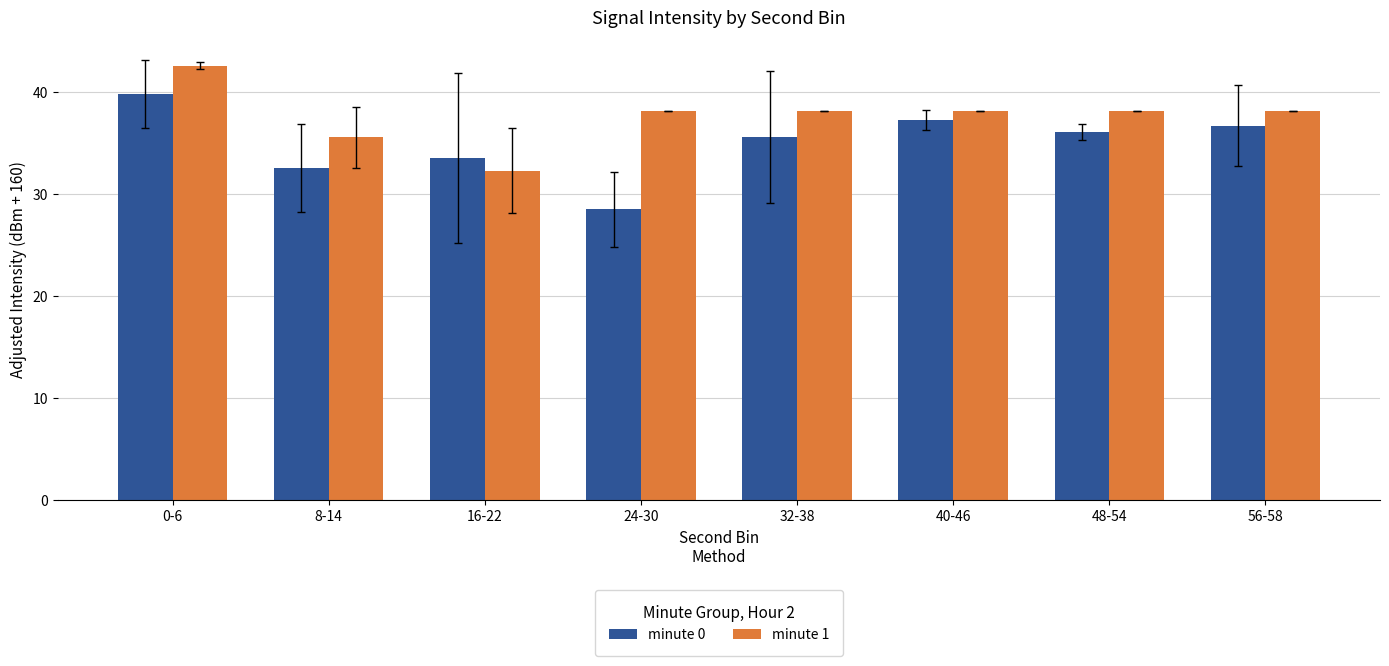

Reading right to left, transcribe all the data shown in this chart.

minute 0: 36.7	36.1	37.2	35.6	28.5	33.5	32.5	39.8
minute 1: 38.2	38.2	38.2	38.2	38.2	32.3	35.6	42.6